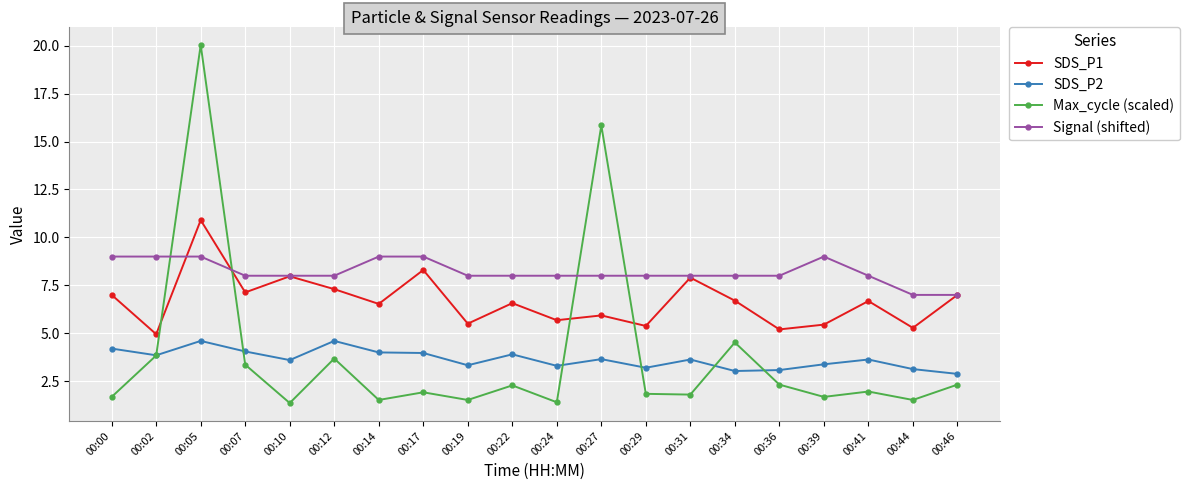

Rank the series by their maximum value, from highest to lowest.

Max_cycle (scaled), SDS_P1, Signal (shifted), SDS_P2